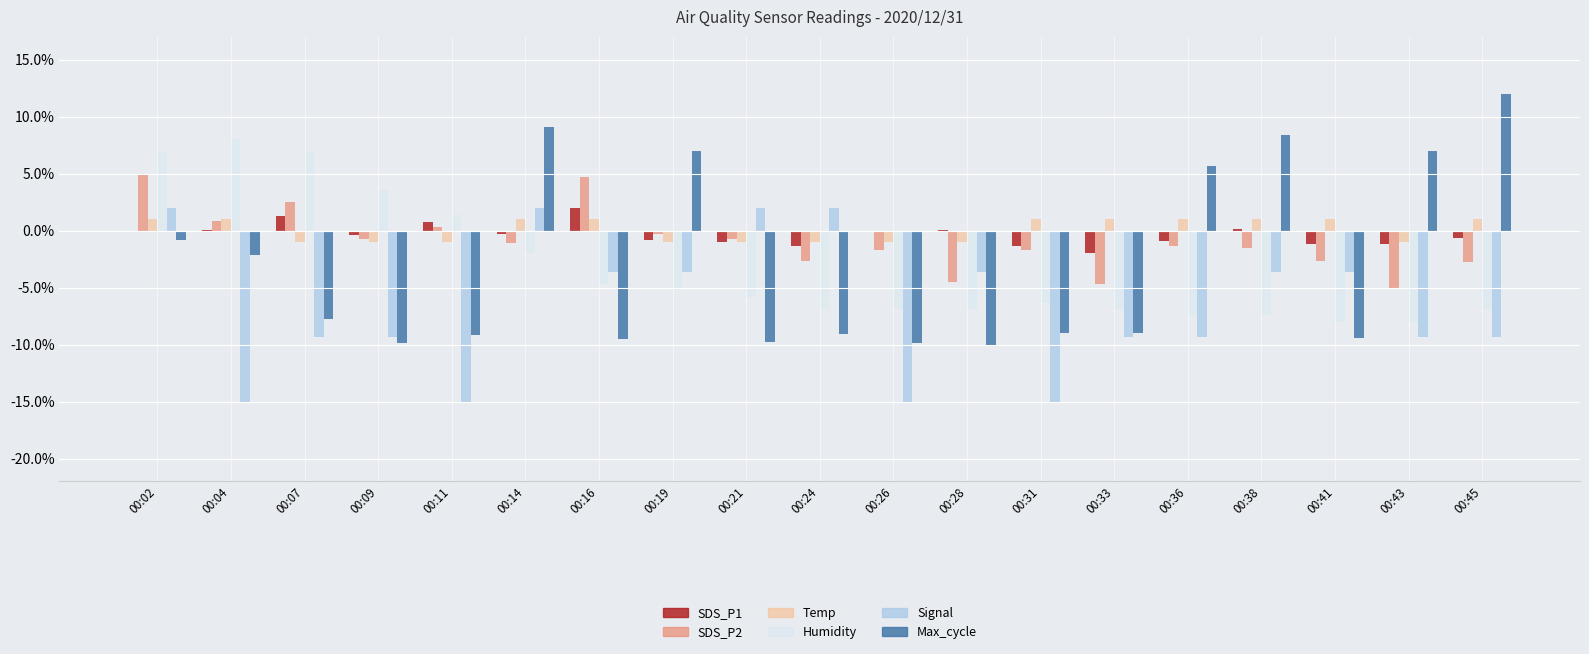

What is the total value across all series at 00:31?

-32.4